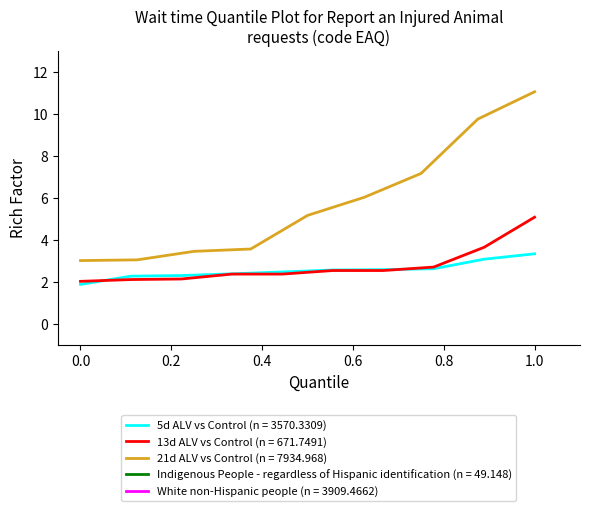

What is the lowest value of the 5d ALV vs Control (n = 3570.3309) series?

1.9